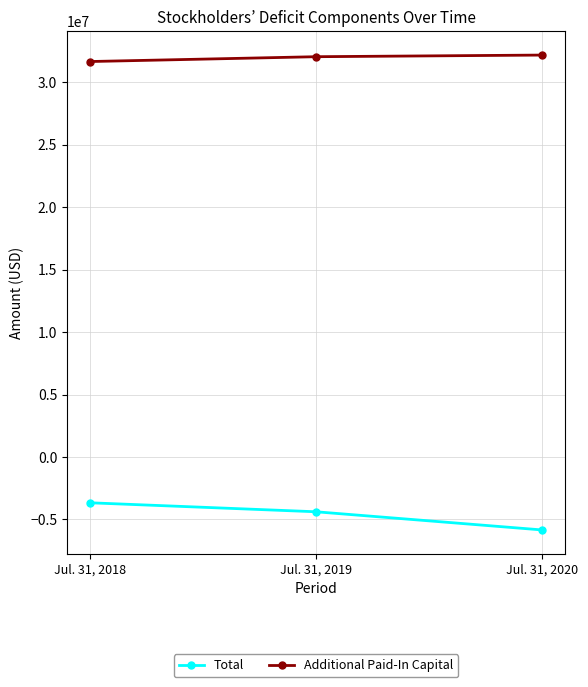

Is it true that Total equals -10070781 at Jul. 31, 2020?

False